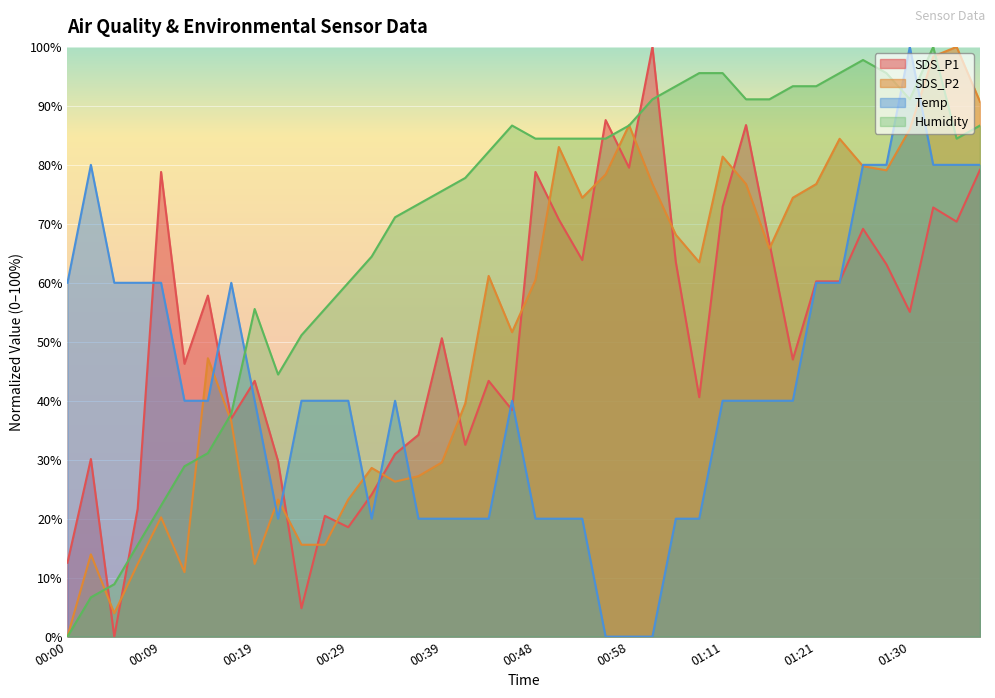

How many lines are shown in the chart?

4